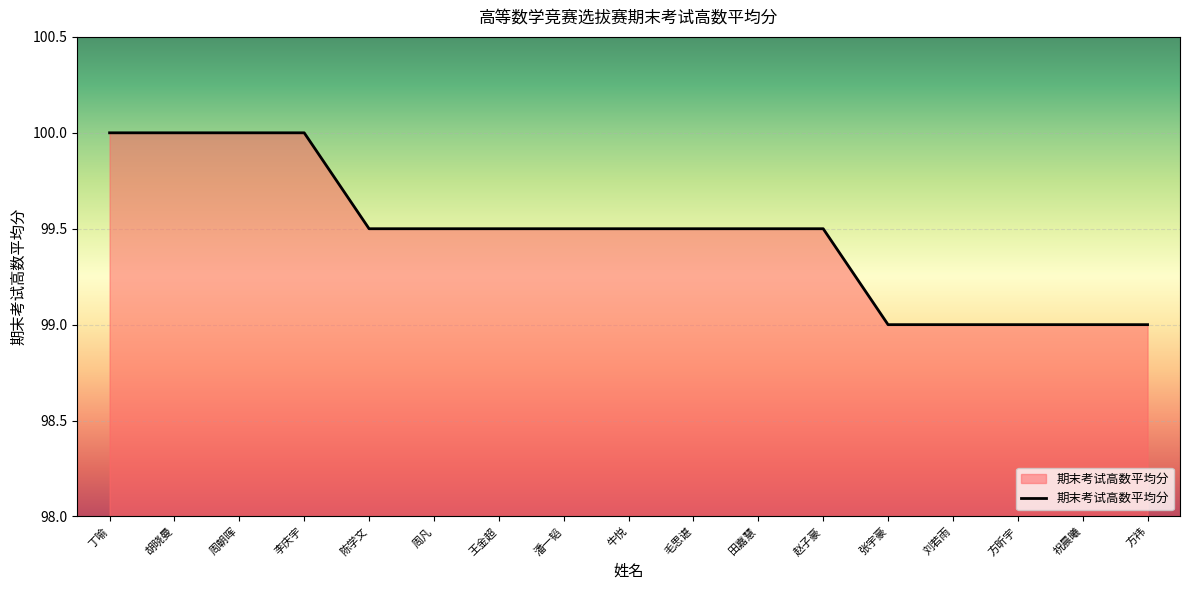

Count the values in the range 99 to 100.

17